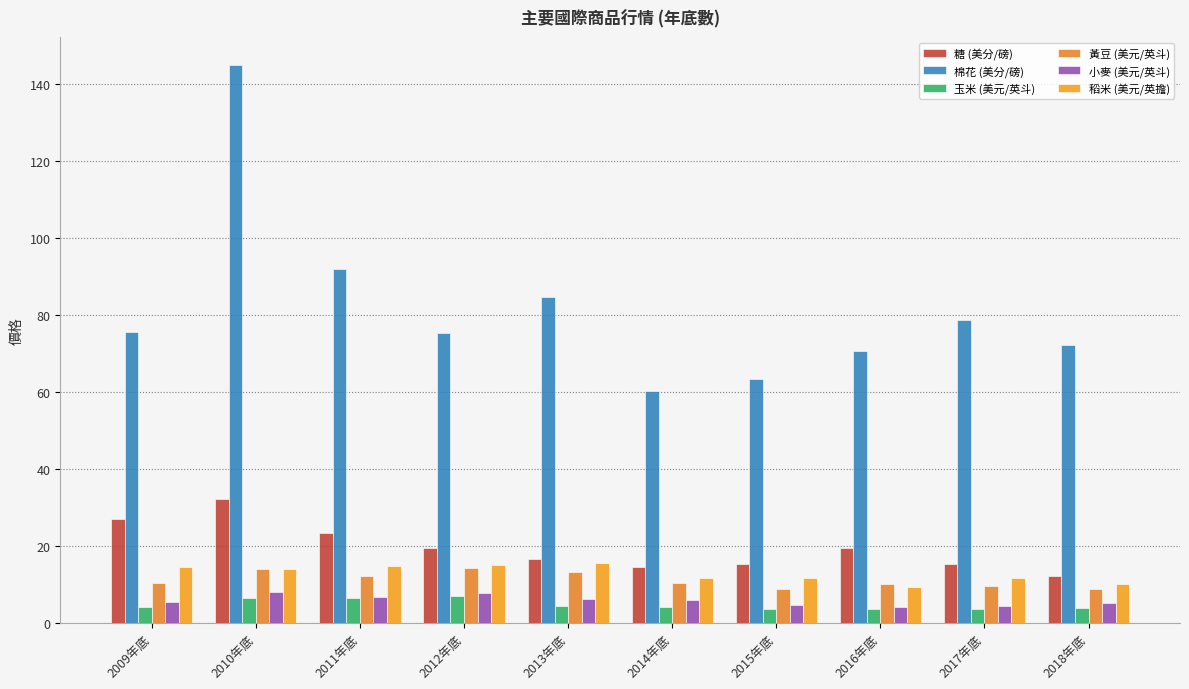

Which has a higher value, 2015年底 or 2016年底?

2016年底